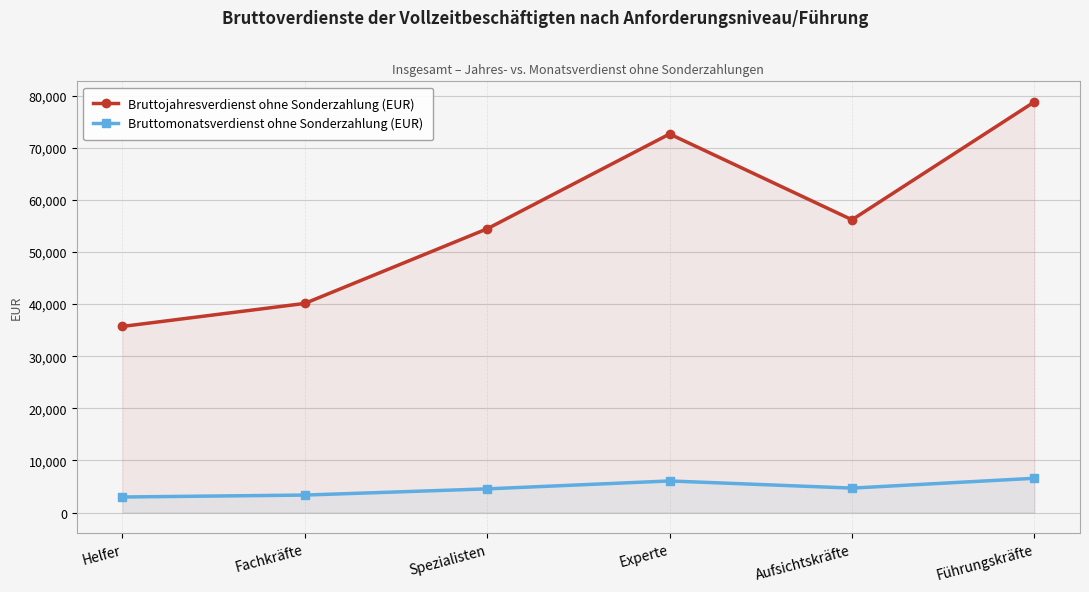

At which label does Bruttomonatsverdienst ohne Sonderzahlung (EUR) reach its minimum?

Helfer